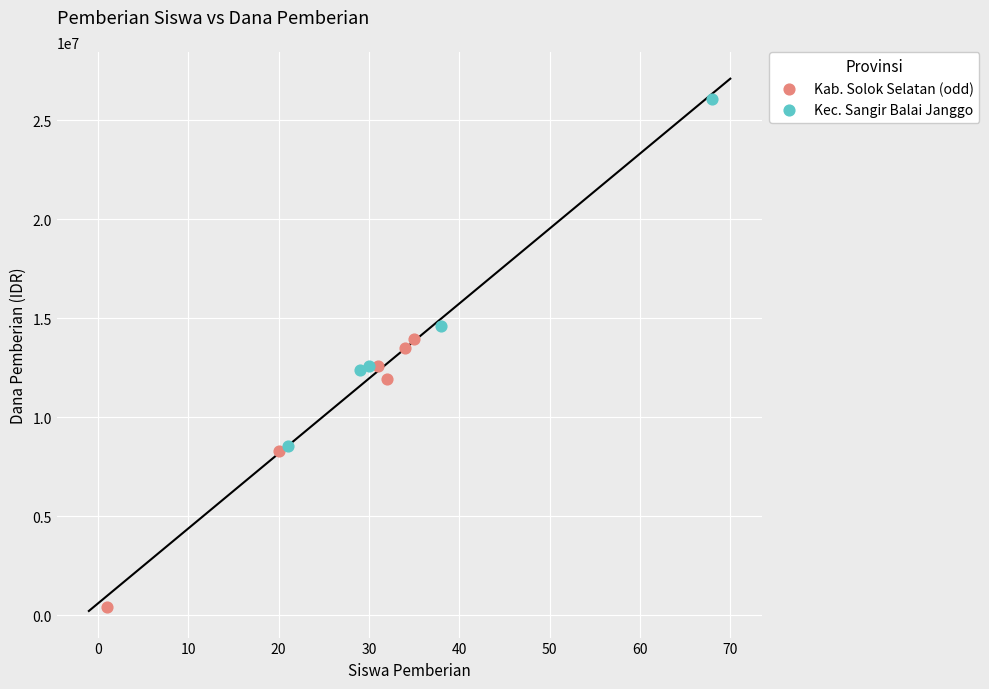

Which series reaches the maximum Y coordinate?

Kec. Sangir Balai Janggo